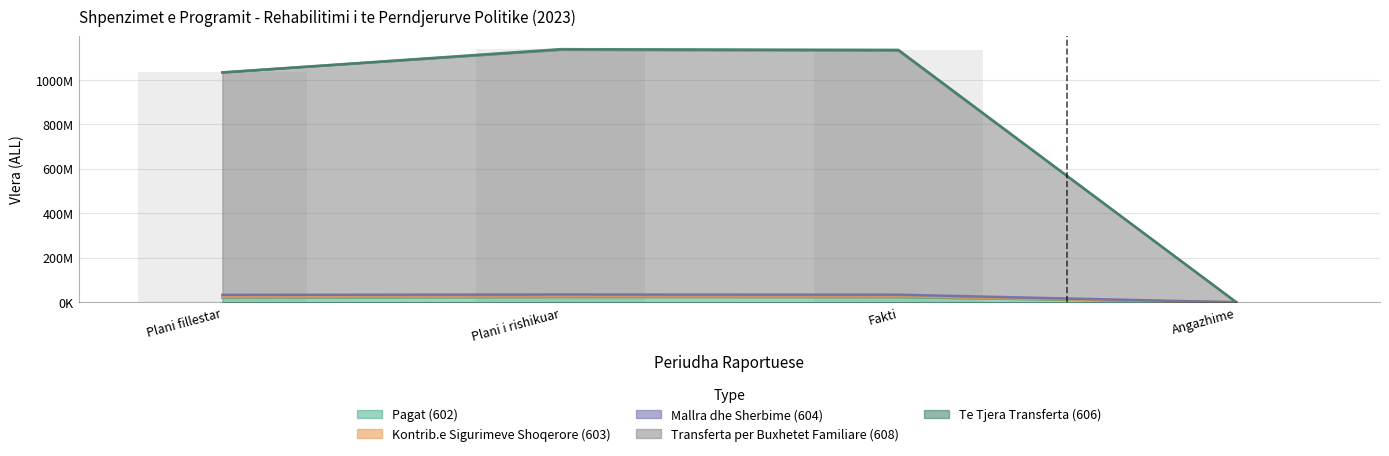

What is the difference between the highest and lowest values at Fakti?

1112045990.9